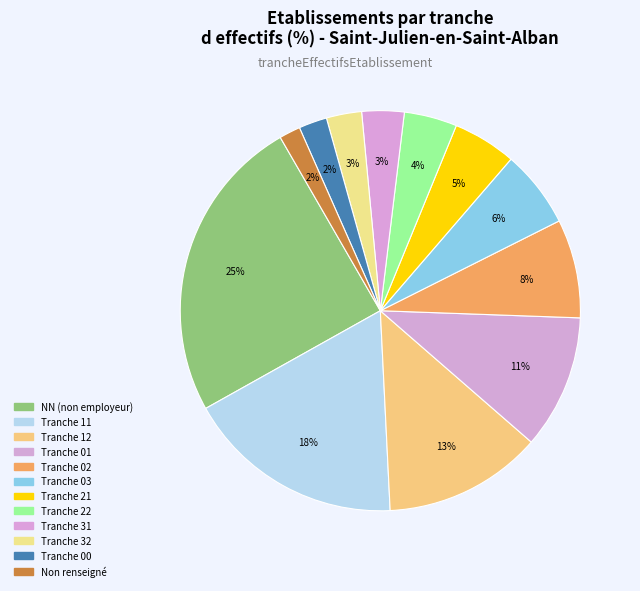

How many slices are in this pie chart?

12